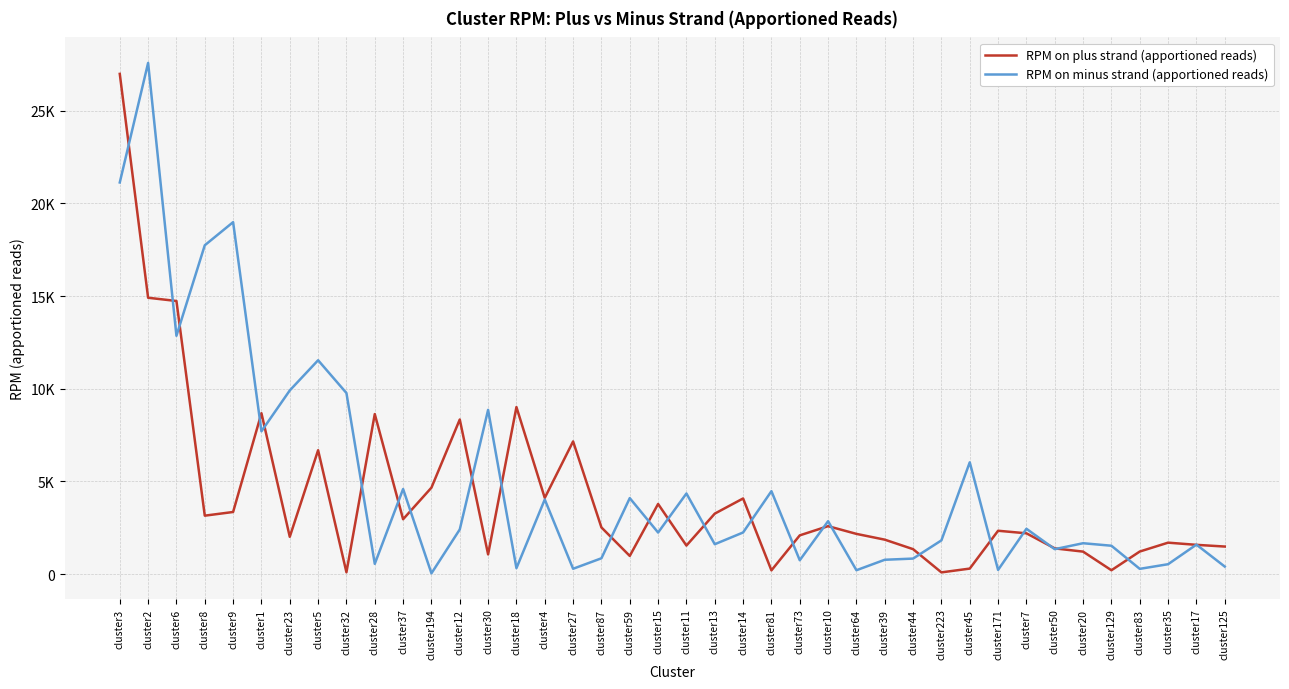

At which label does RPM on plus strand (apportioned reads) reach its minimum?

cluster223